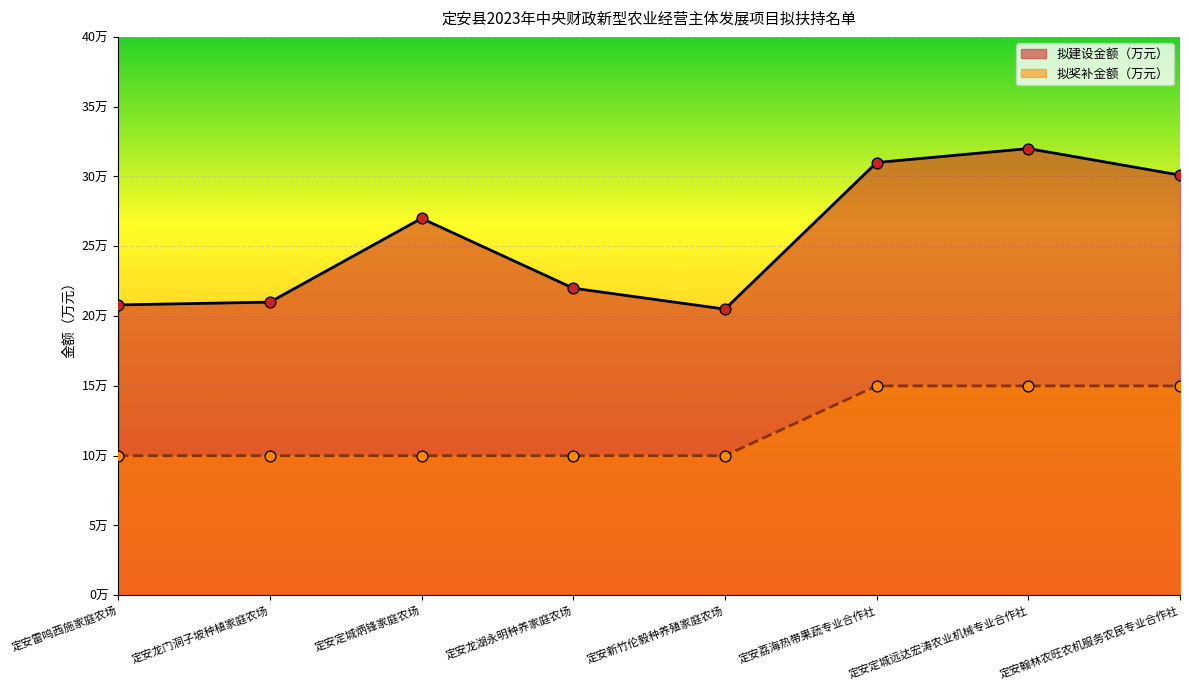

At how many categories does at least one series exceed 11?

8